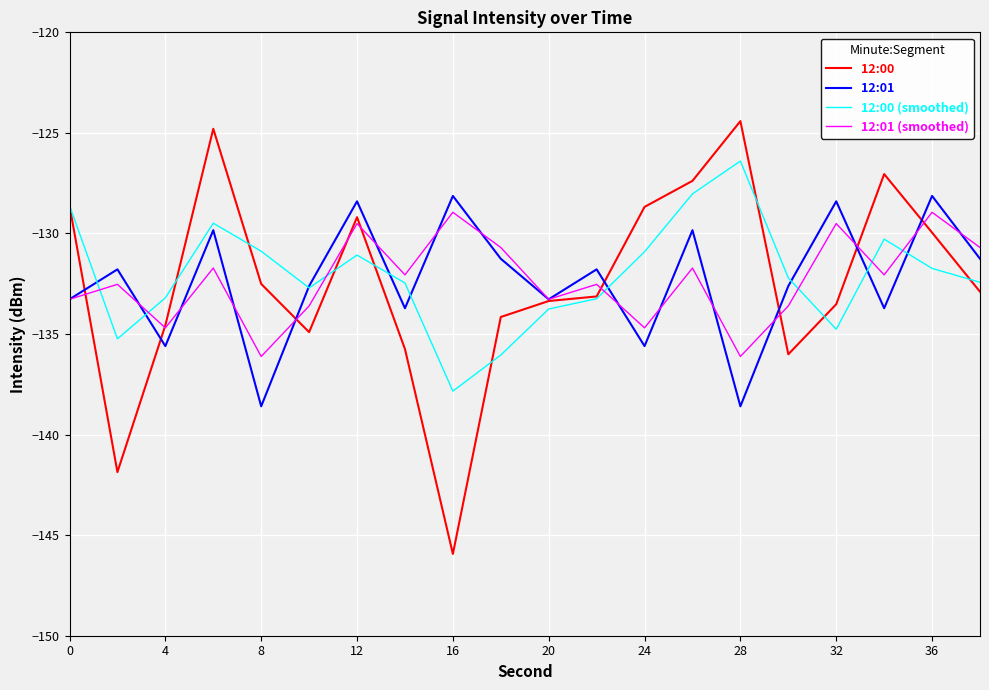

Which series has the largest range (max minus min)?

12:00